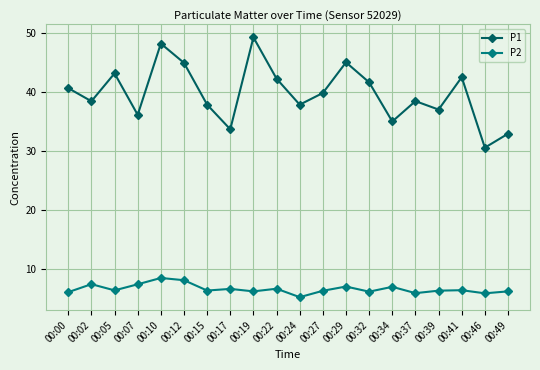

True or false: P2 and P1 intersect in this chart.

False